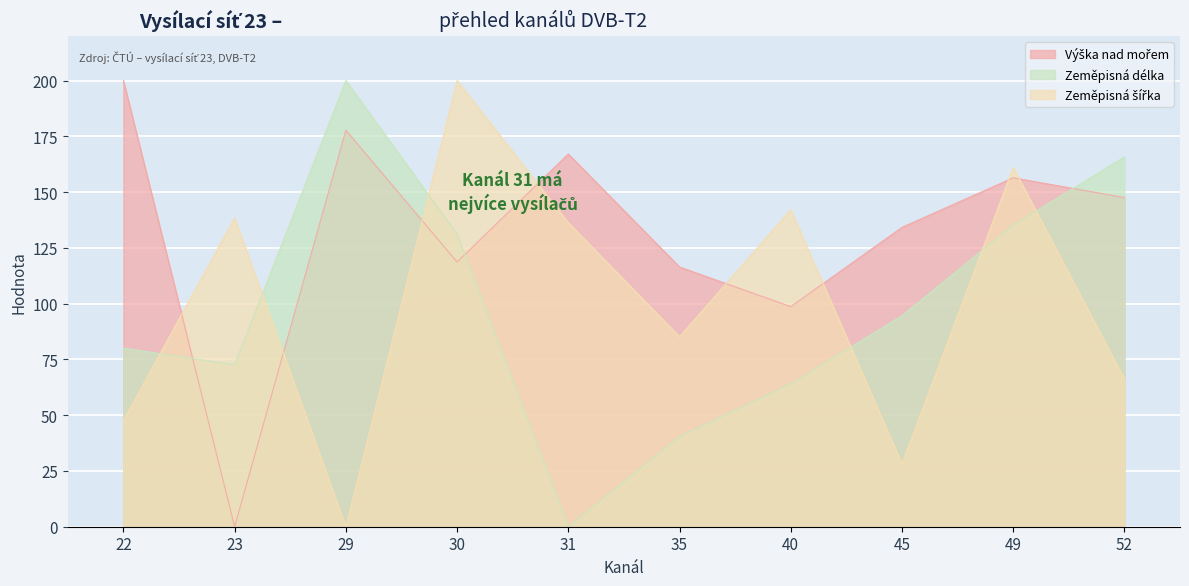

List the series in order of their peak value, highest first.

Výška nad mořem, Zeměpisná délka, Zeměpisná šířka